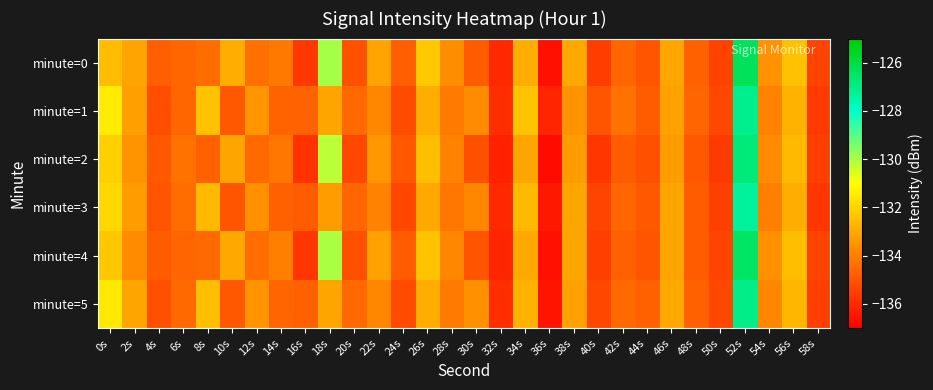

Between 8s and 12s, which series saw the biggest shift?

minute=1